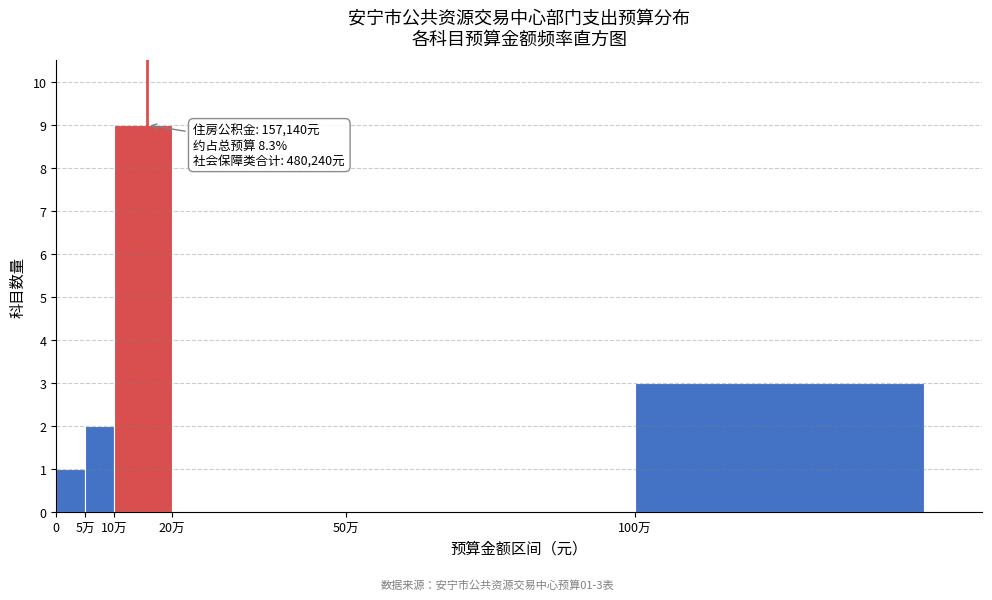

Reading right to left, transcribe all the data shown in this chart.

100万=3	50万=0	20万=0	10万=9	5万=2	0=1